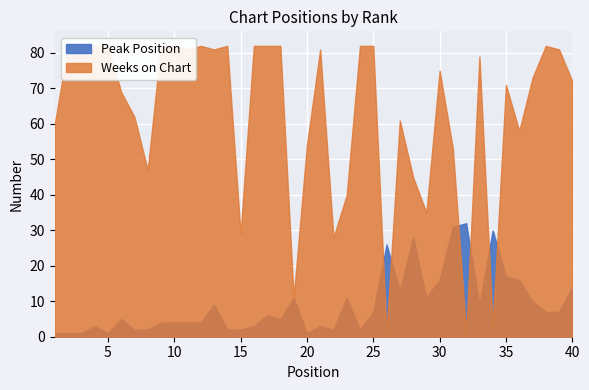

Read the Peak Position value at 25.

7